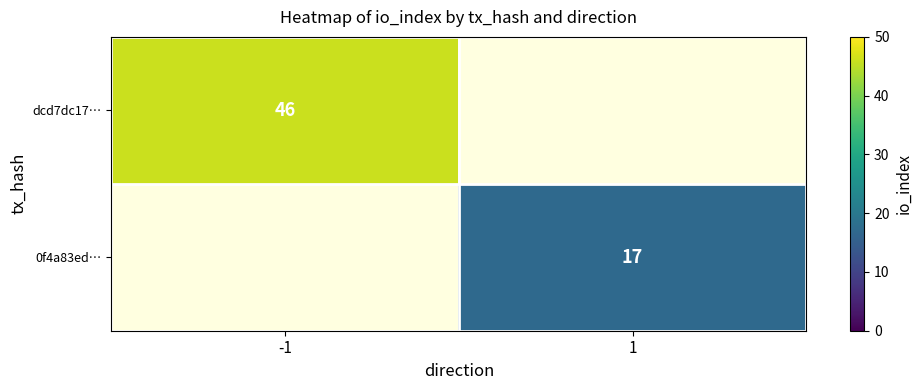

Count the number of data series in this chart.

2